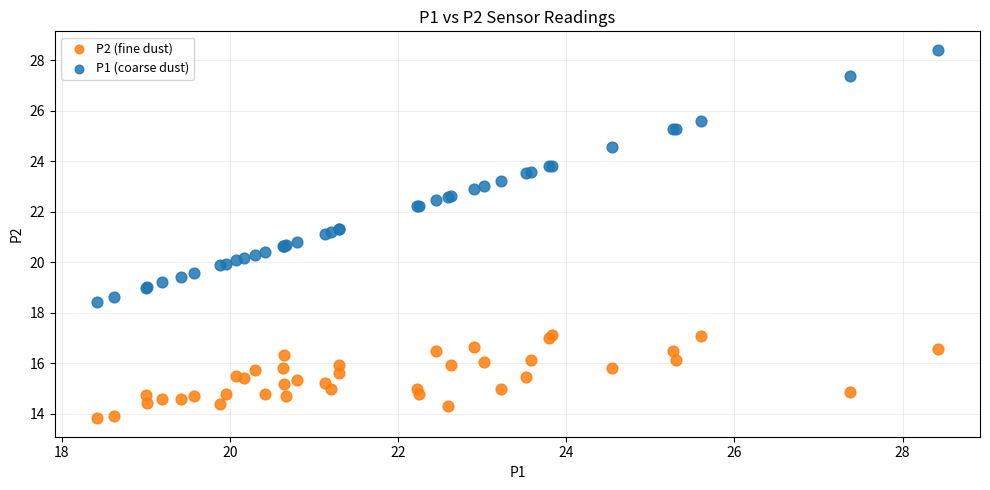

Which series has the widest spread of Y values?

P1 (coarse dust)